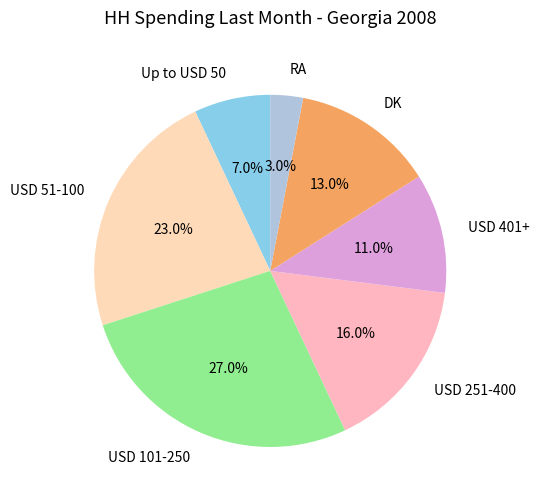

To the nearest percent, what is the difference between the largest and smallest slice percentages?

24%